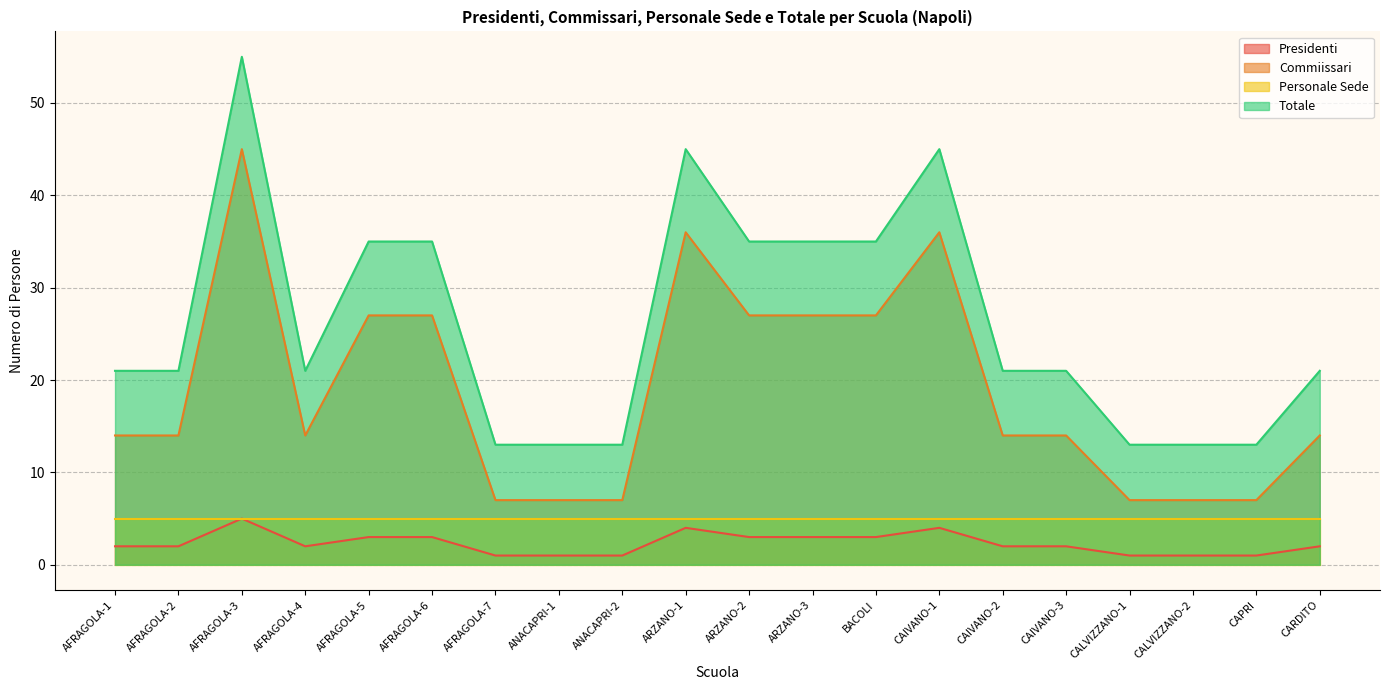

What is the label of the 7th point from the right?

CAIVANO-1